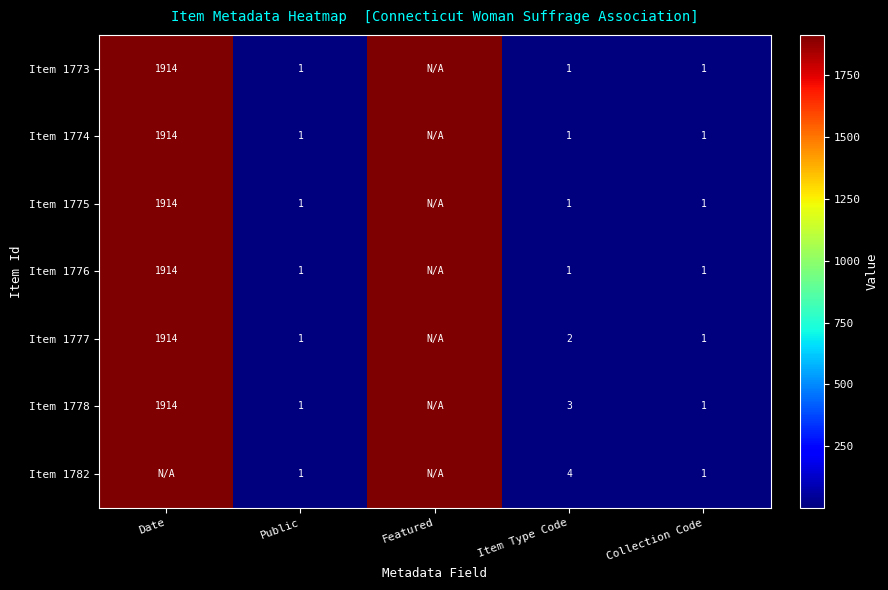

What is the difference between the highest and lowest values at Item Type Code?

3